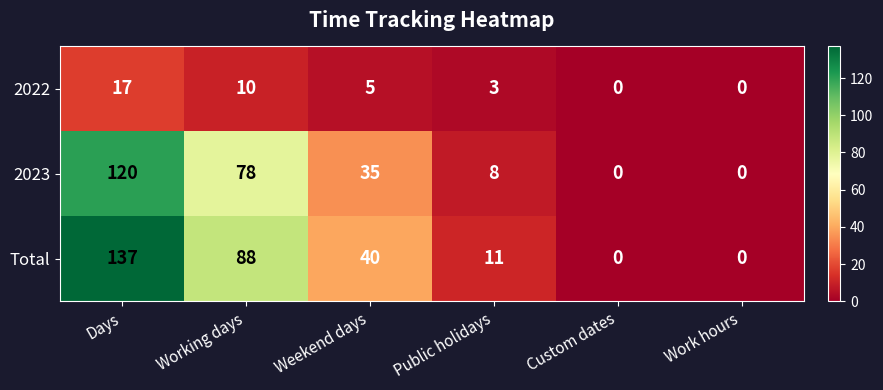

Which series changed the most between Weekend days and Work hours?

Total